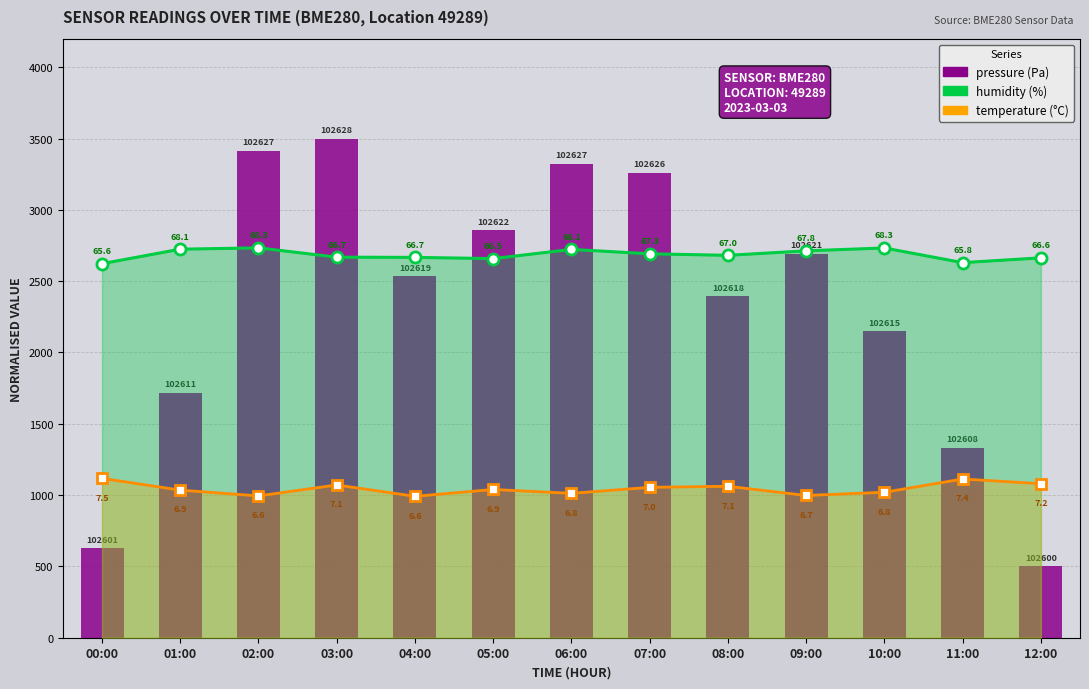

What is the change in value from 06:00 to 07:00?

-62.8